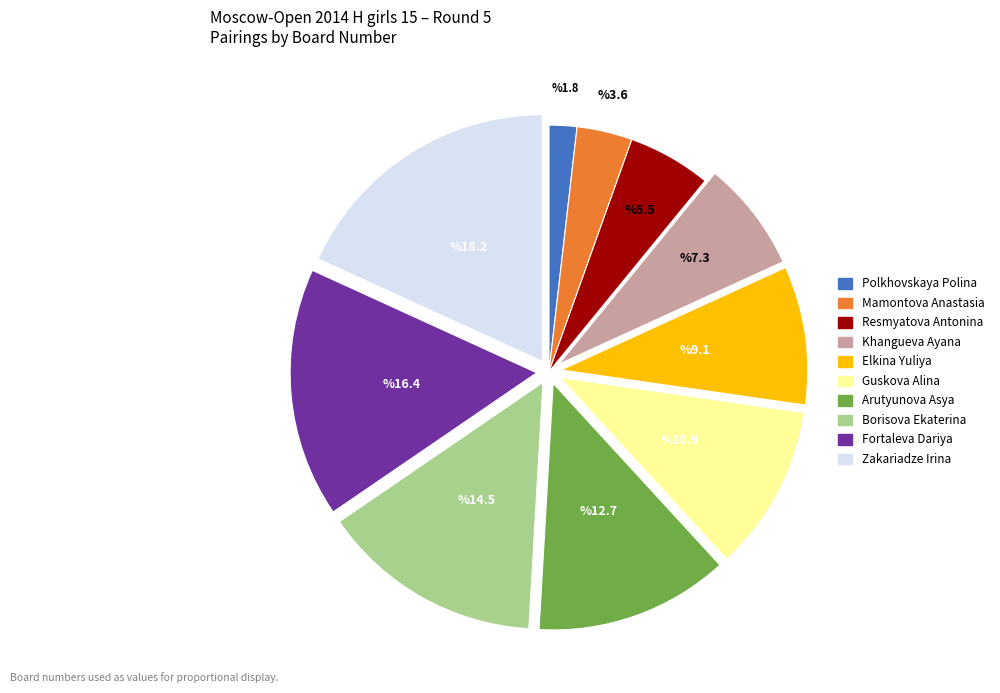

Between Khangueva Ayana and Mamontova Anastasia, which is larger?

Khangueva Ayana